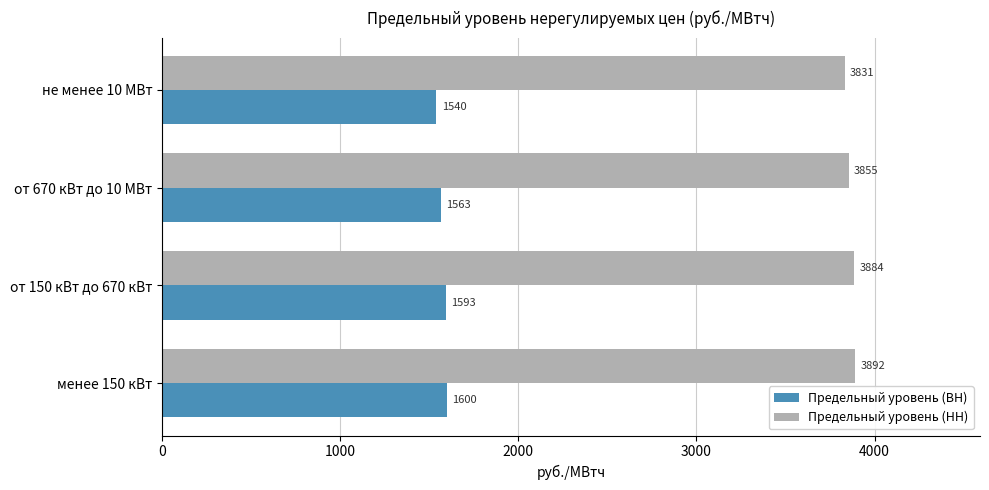

What is the minimum value for Предельный уровень (ВН)?

1540.0